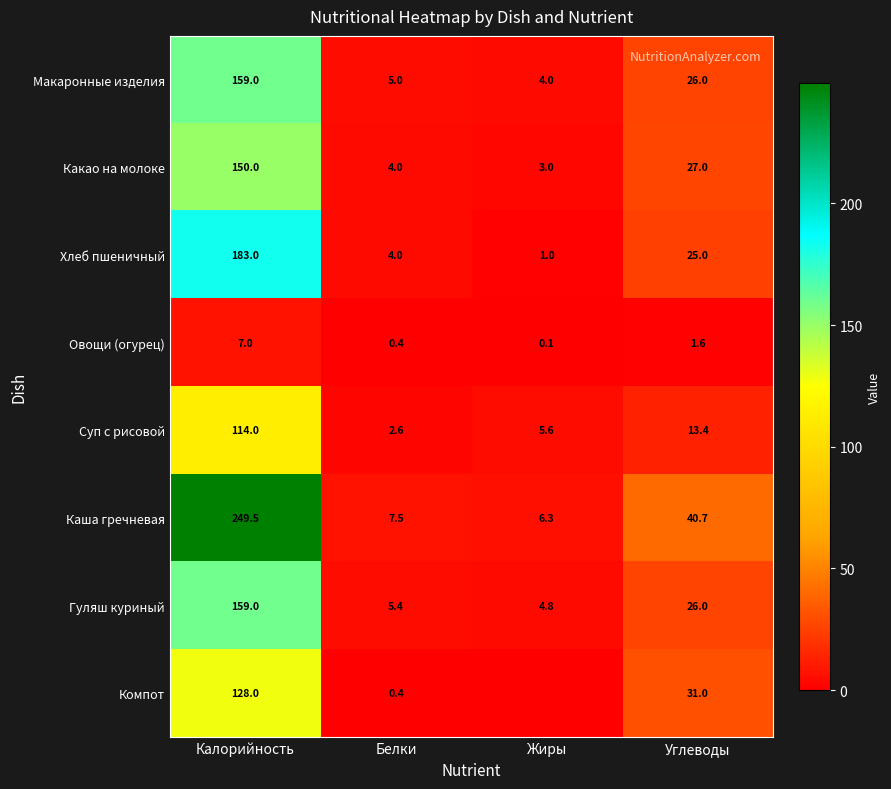

What is the total value across all series at Белки?

29.3